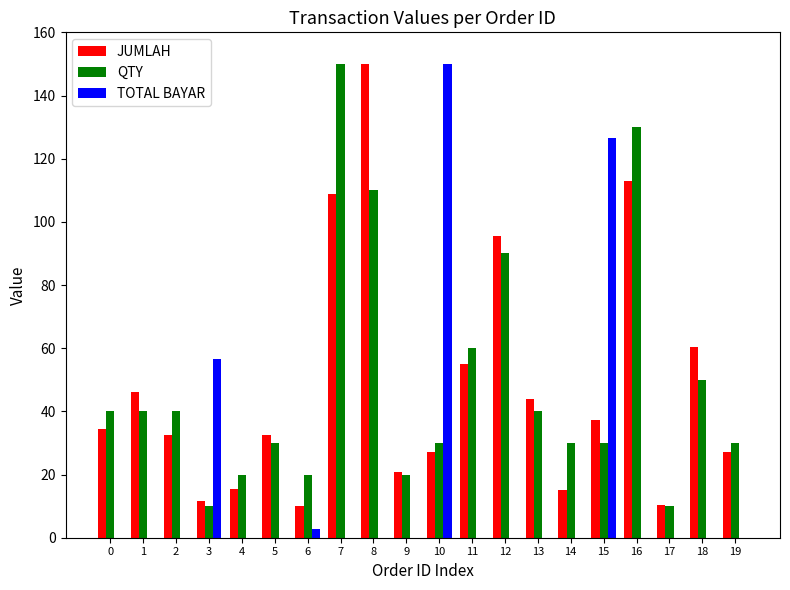

Are the bars horizontal?

No